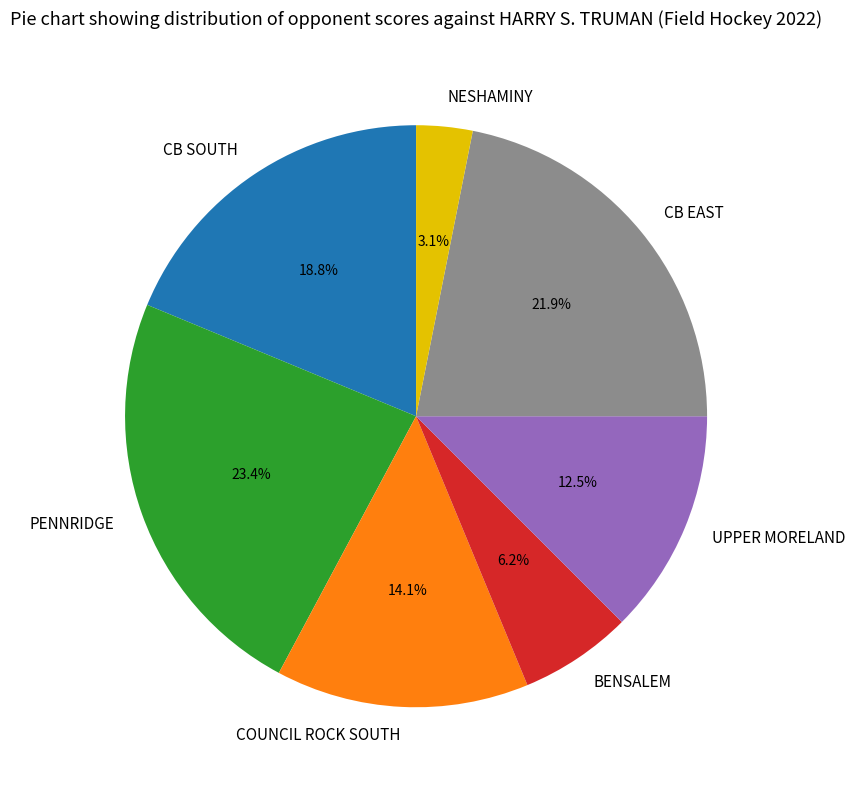

To the nearest percent, what is the combined percentage of BENSALEM and NESHAMINY?

9%